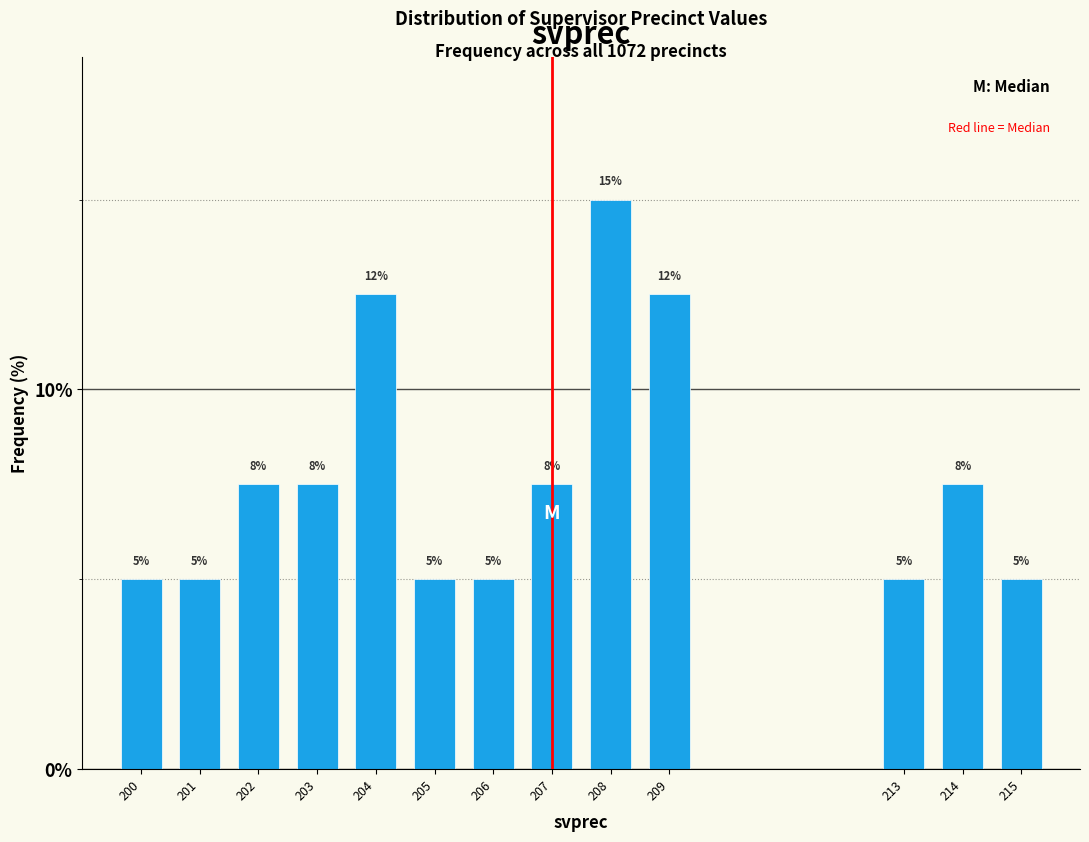

The chart shows a value of 7.4 at 215. True or false?

False